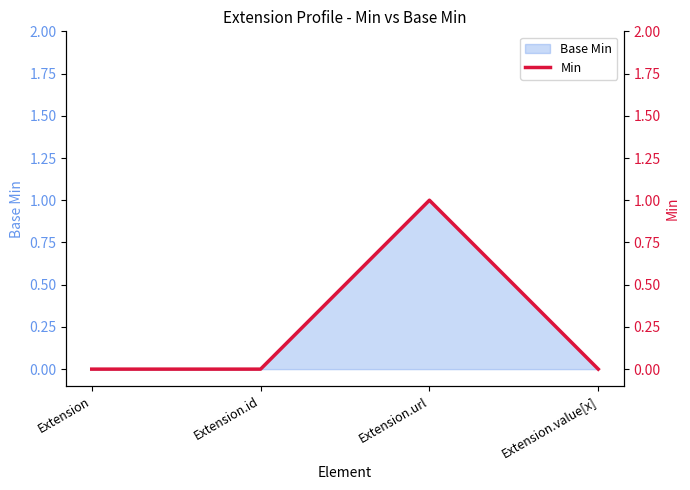

Rank the categories by value from highest to lowest.

Extension.url, Extension, Extension.id, Extension.value[x]